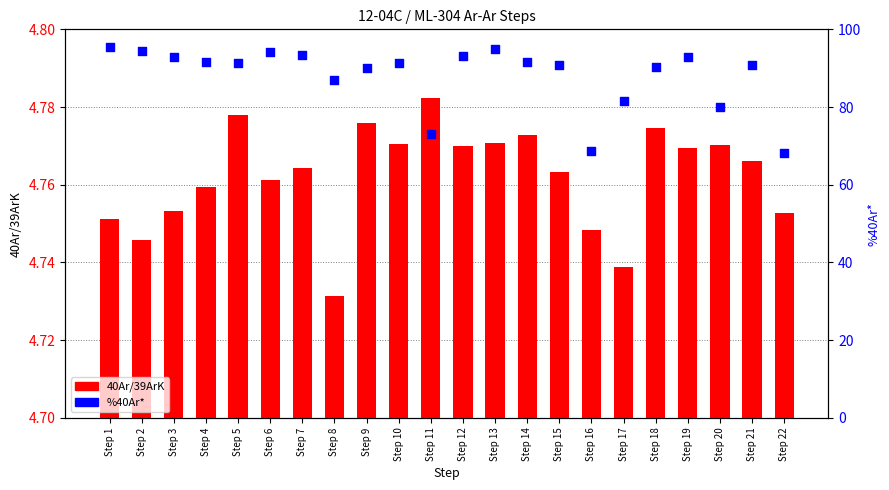

What are all the series names shown in the legend?

40Ar/39ArK, %40Ar*